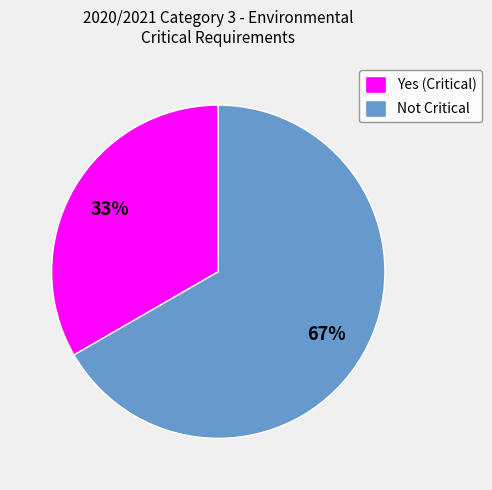

What is the smallest slice in the pie chart?

Yes (Critical)